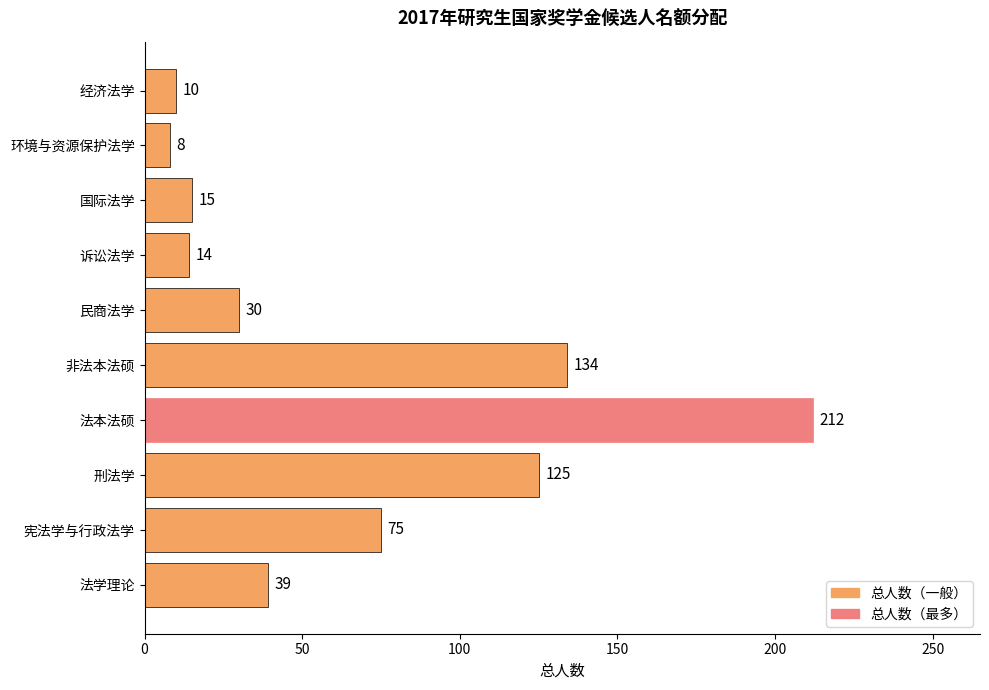

List the labels in order of value, largest first.

法本法硕, 非法本法硕, 刑法学, 宪法学与行政法学, 法学理论, 民商法学, 国际法学, 诉讼法学, 经济法学, 环境与资源保护法学